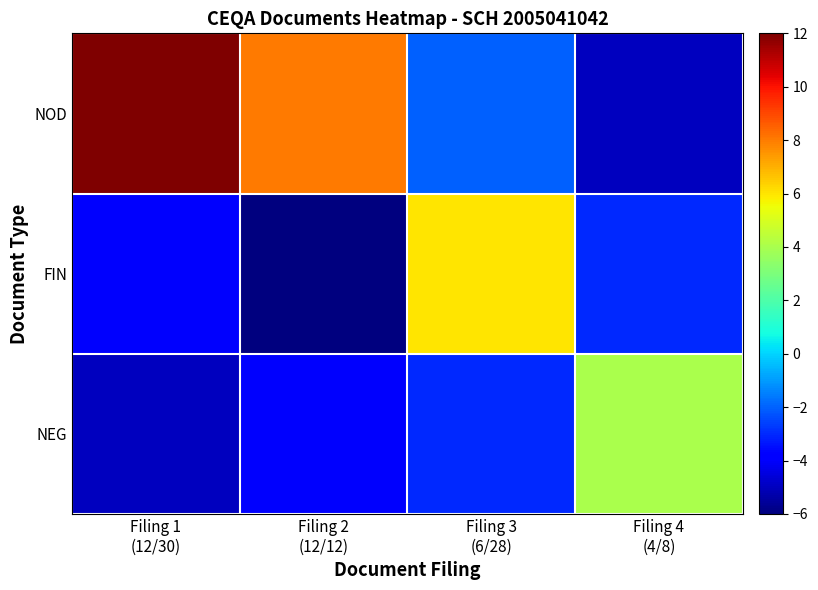

Count the number of data series in this chart.

3